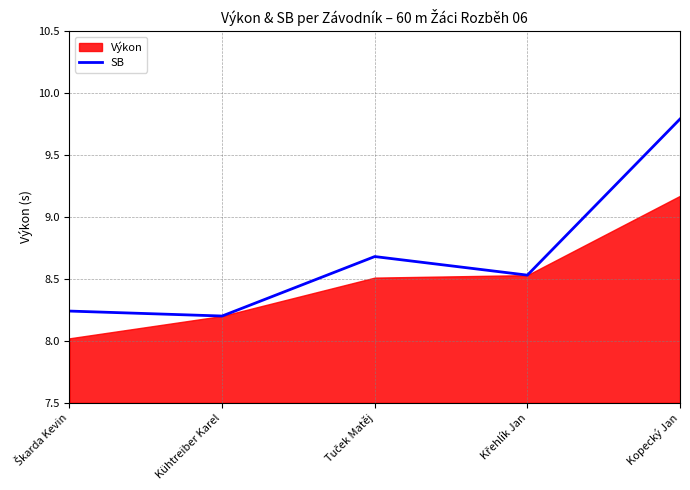

The SB series shows 9.8 at Kopecký Jan. True or false?

True